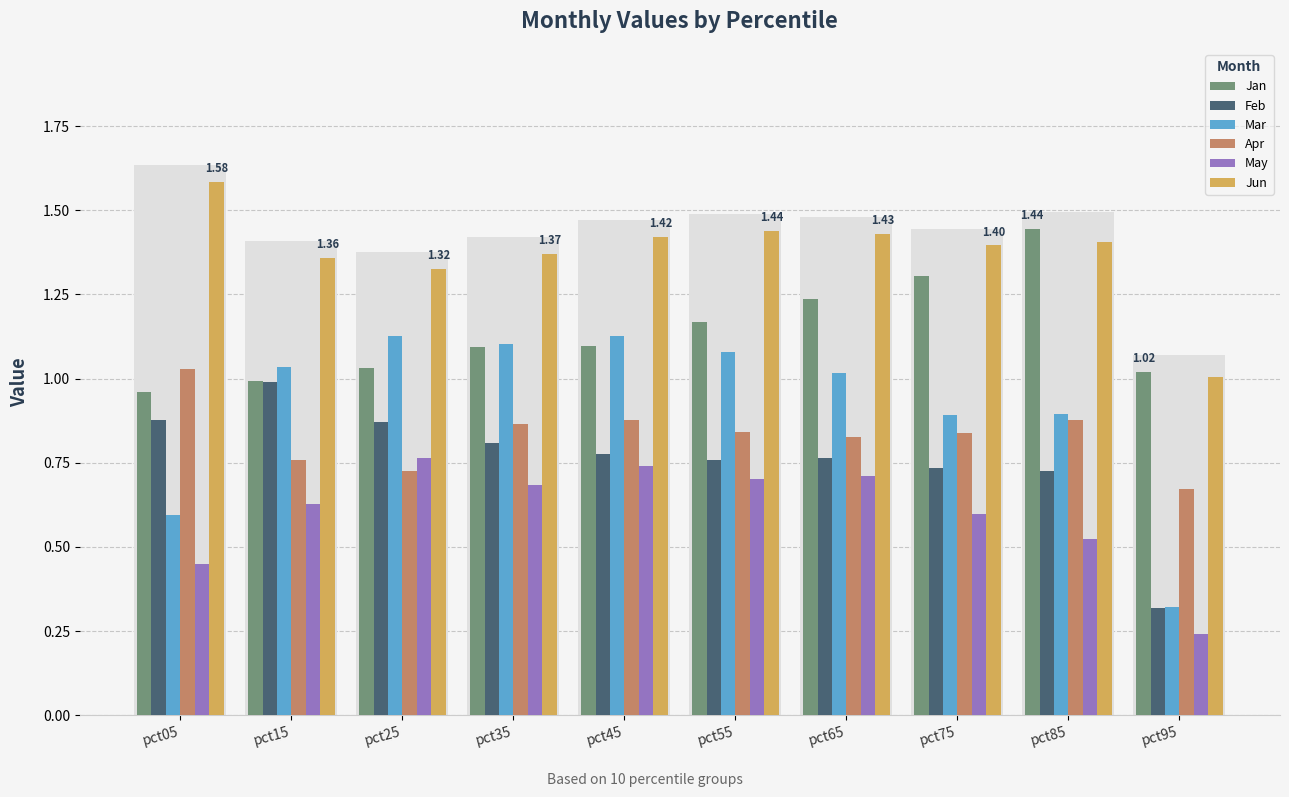

What are all the series names shown in the legend?

Jan, Feb, Mar, Apr, May, Jun